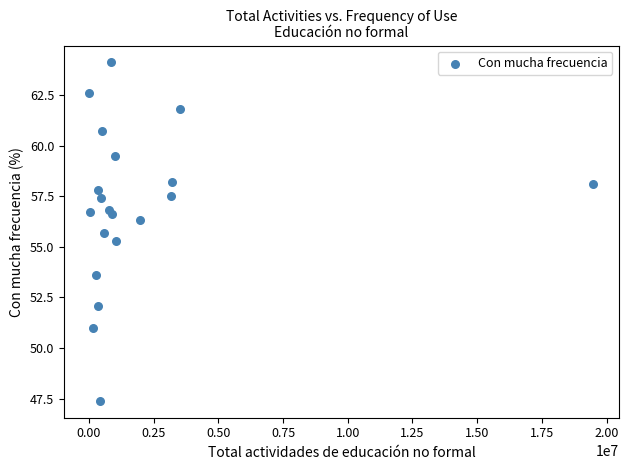

What is the range of Y values (max minus min)?

16.7